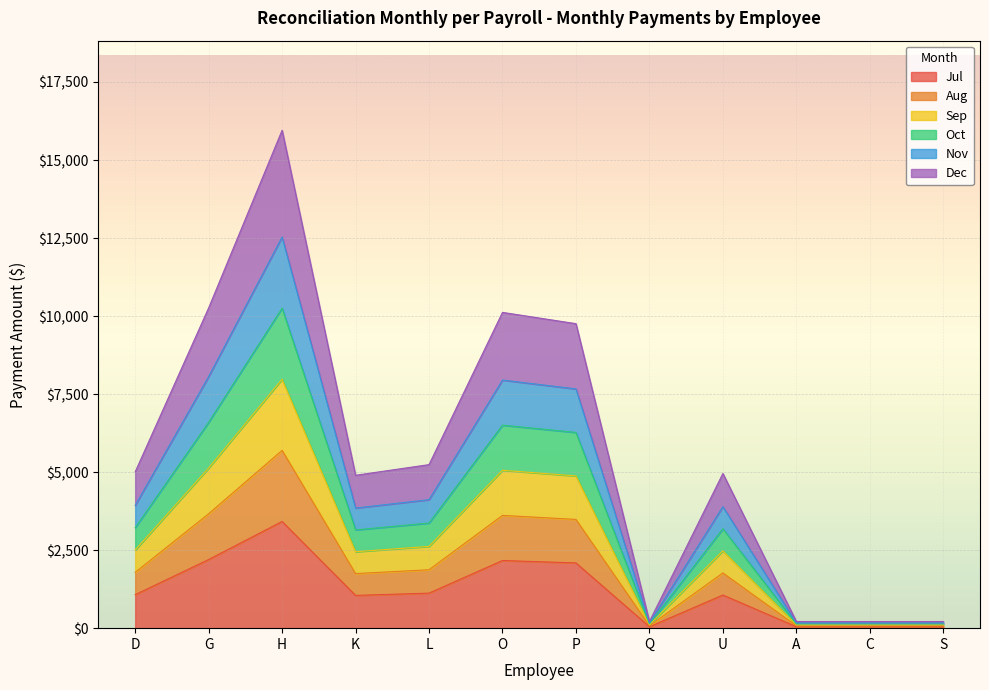

The value of Nov at Q is 167.5. True or false?

True